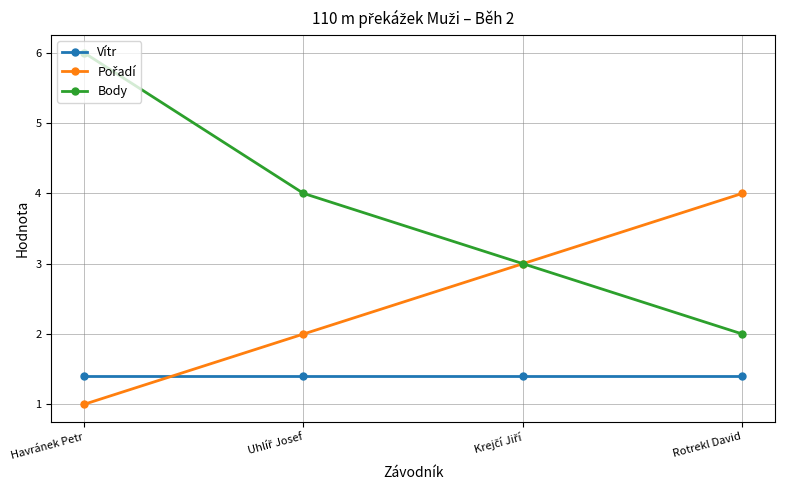

What is the value of the Body point at the 2nd from the left?

4.0